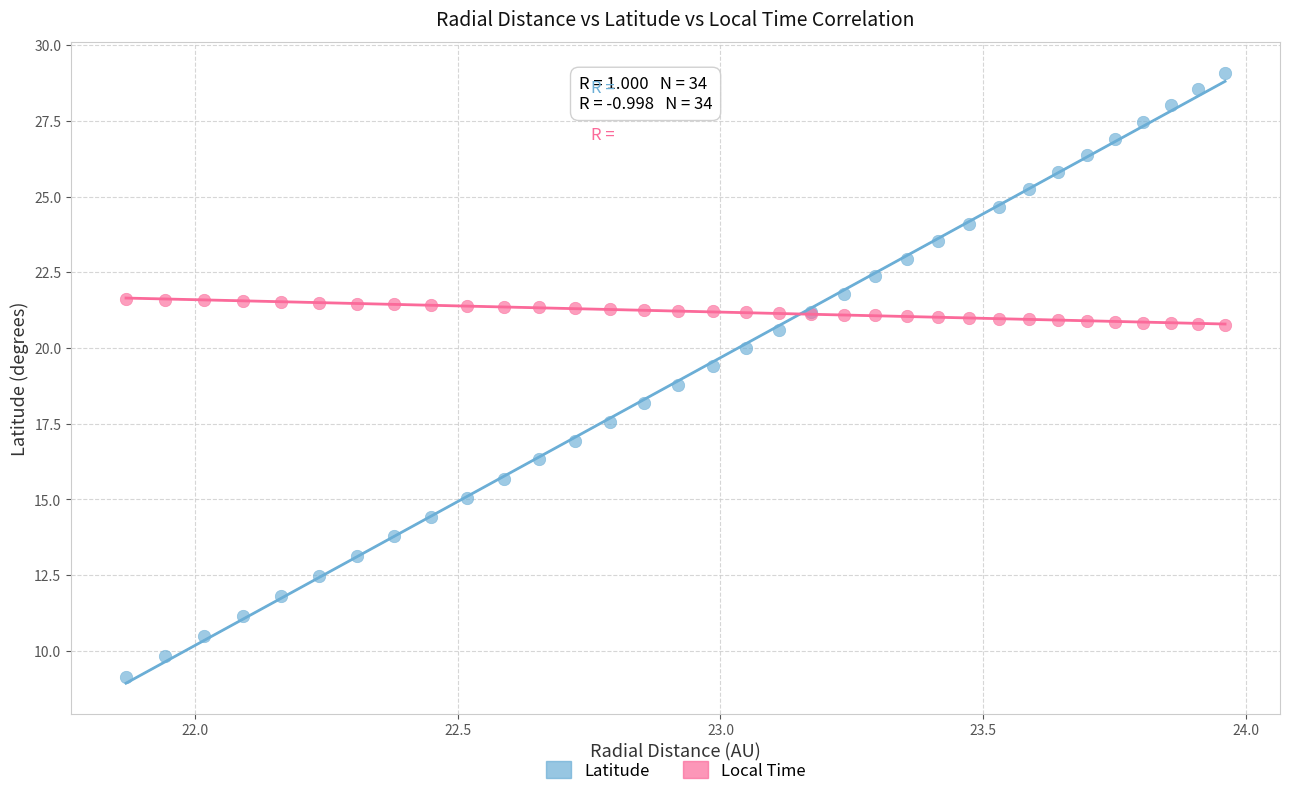

Which series contains the lowest Y value?

Latitude